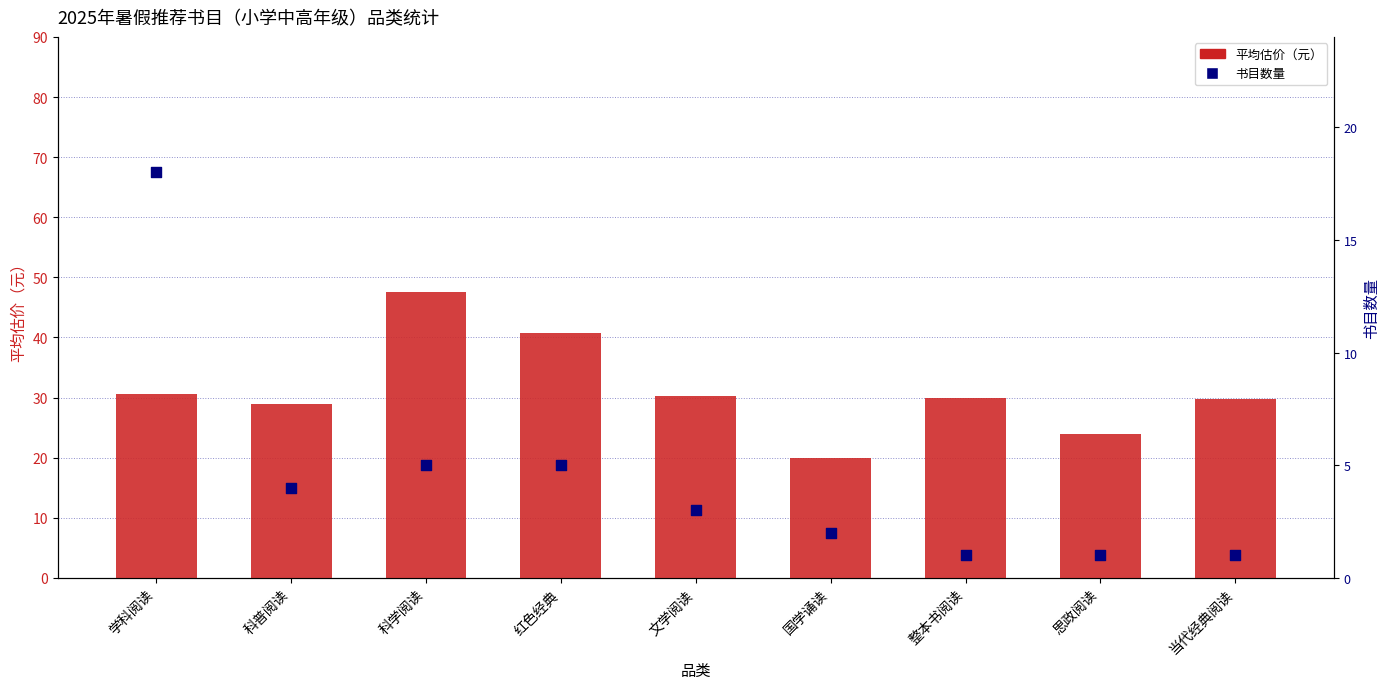

What are all the series names shown in the legend?

平均估价, 书目数量